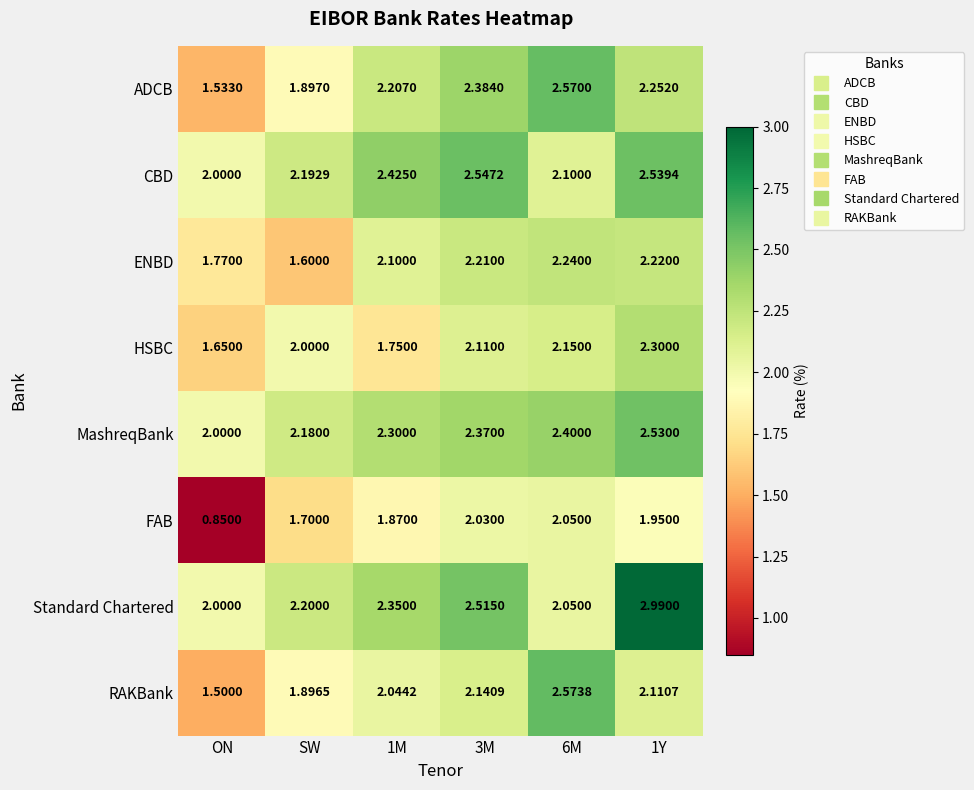

Where is FAB nearest to the value 1?

ON